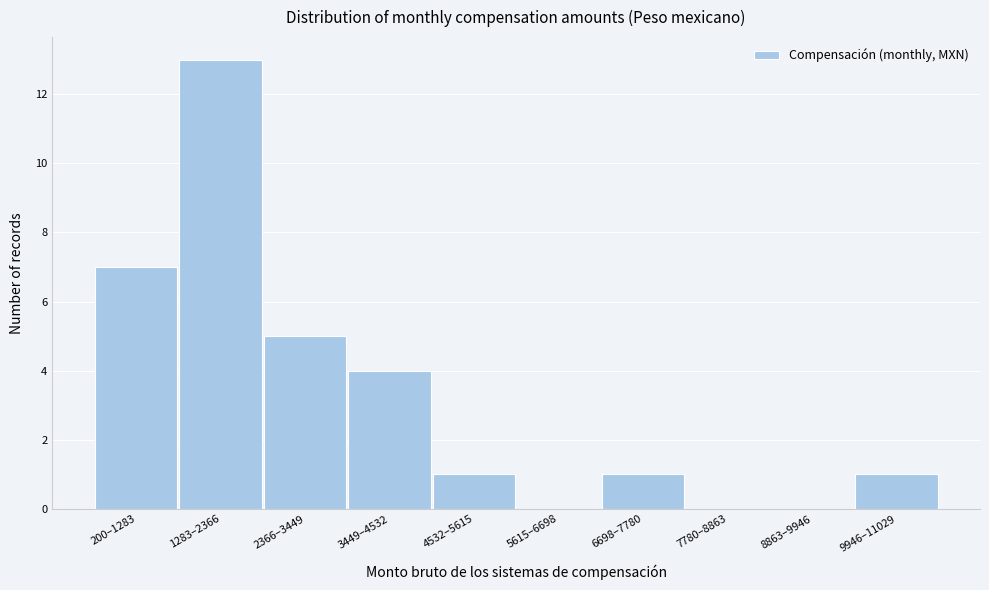

Reading left to right, extract all data points from this chart.

200–1283=7	1283–2366=13	2366–3449=5	3449–4532=4	4532–5615=1	5615–6698=0	6698–7780=1	7780–8863=0	8863–9946=0	9946–11029=1